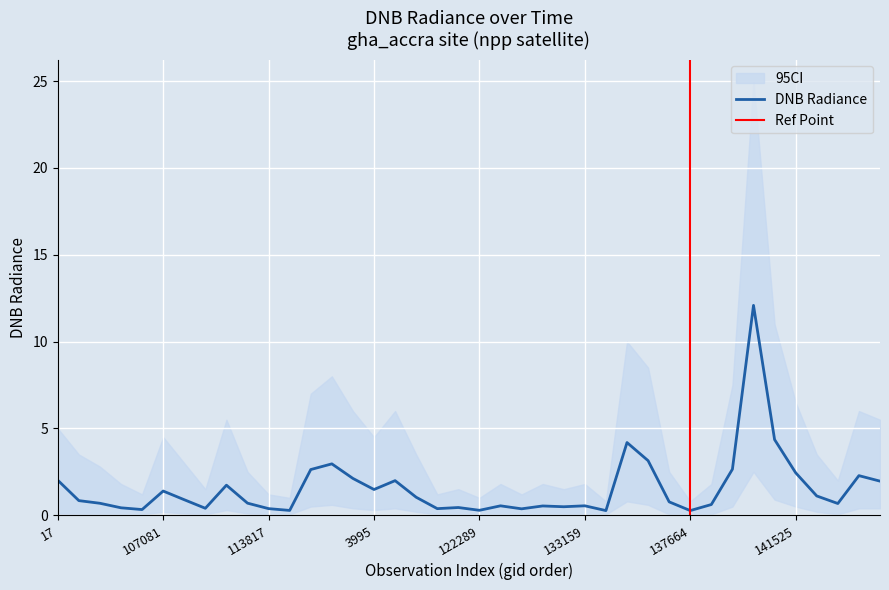

What is the maximum value for DNB Radiance?

12.1